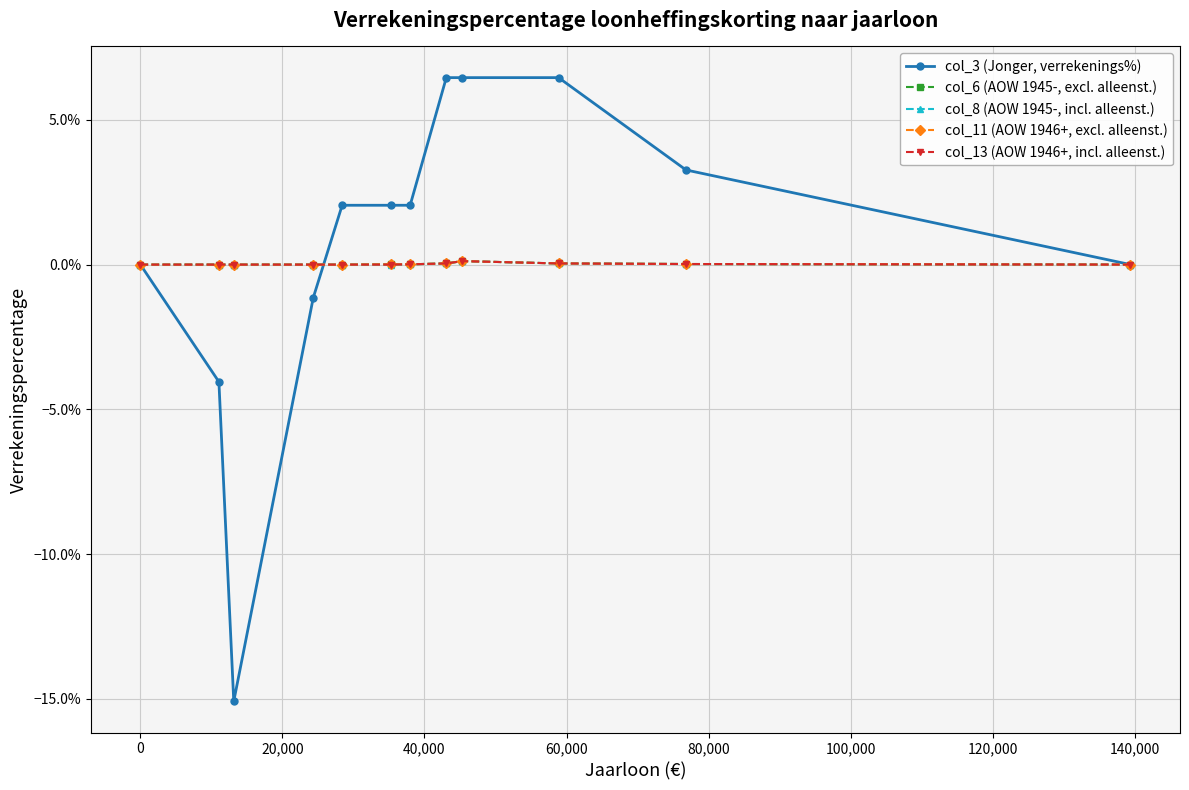

Does the chart have visible grid lines?

Yes